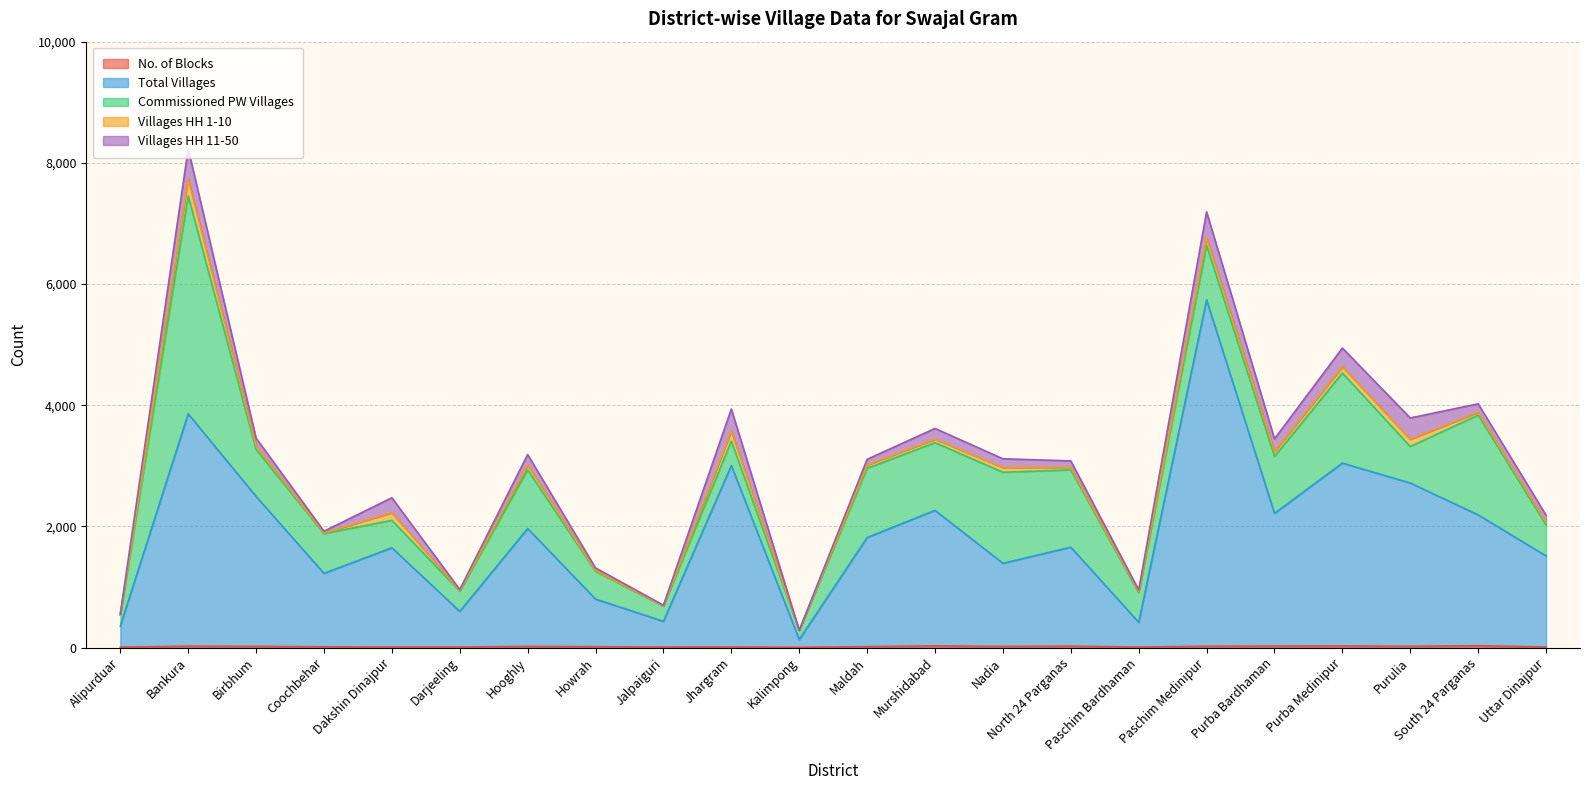

What is the label of the 21st point from the left?

South 24 Parganas